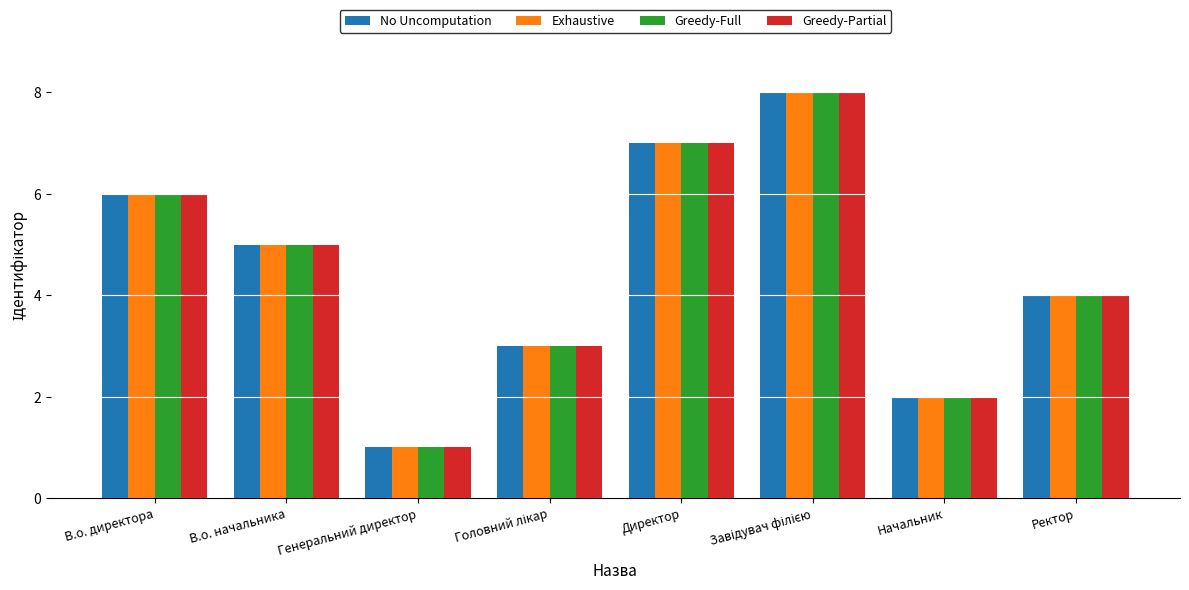

True or false: No Uncomputation has a value of 2 at В.о. директора.

False